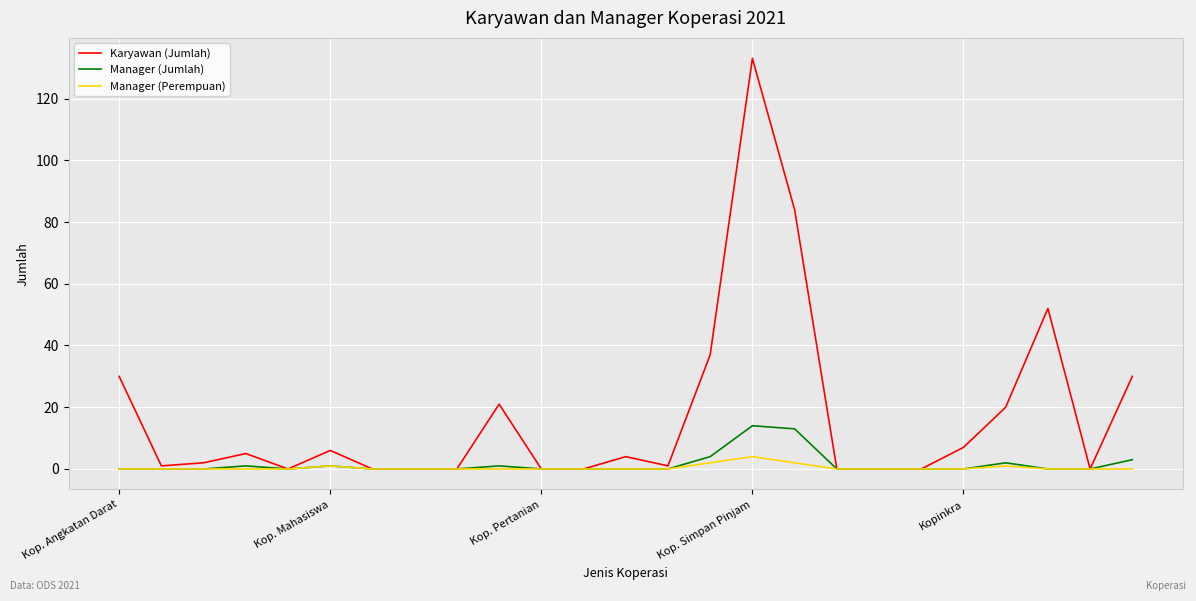

Which series has the largest range (max minus min)?

Karyawan (Jumlah)